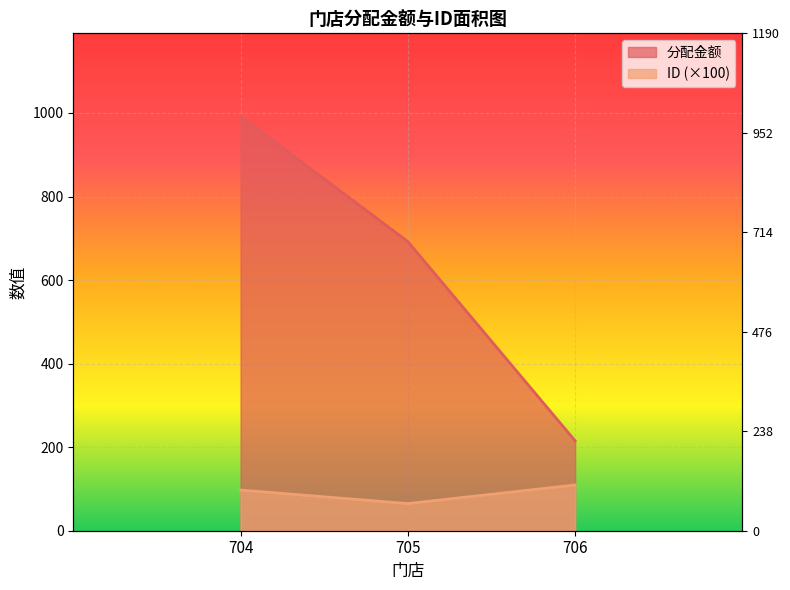

What are all the series names shown in the legend?

分配金额, ID